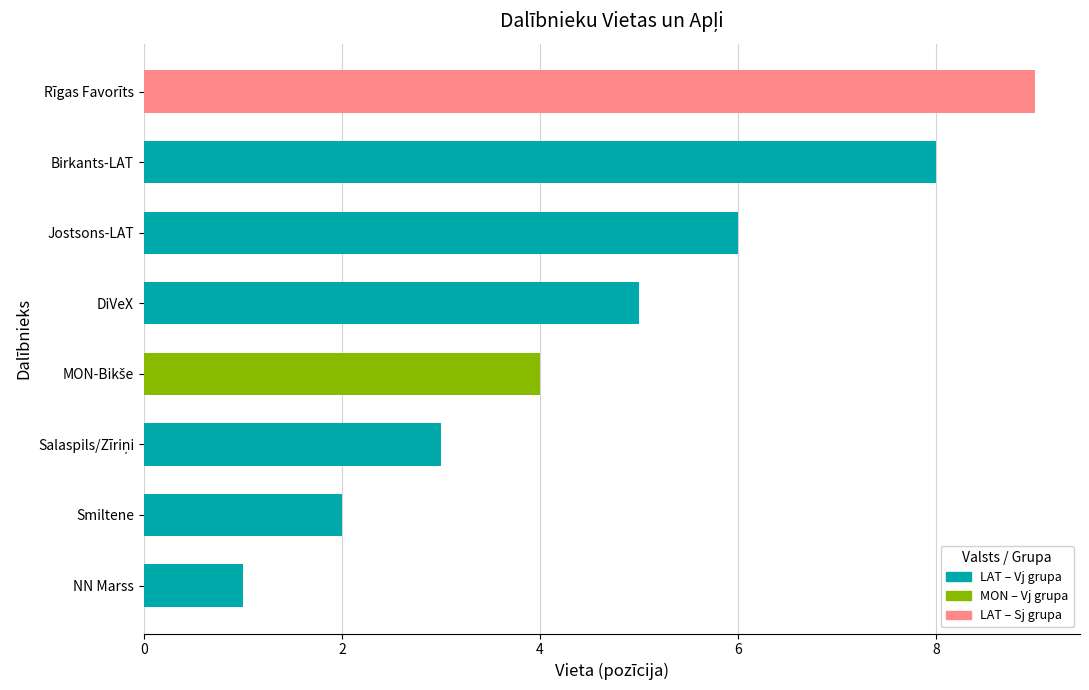

What is the average value?

5